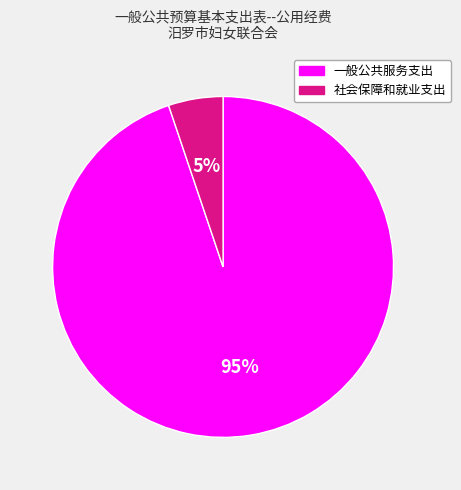

Does any single category account for the majority?

Yes